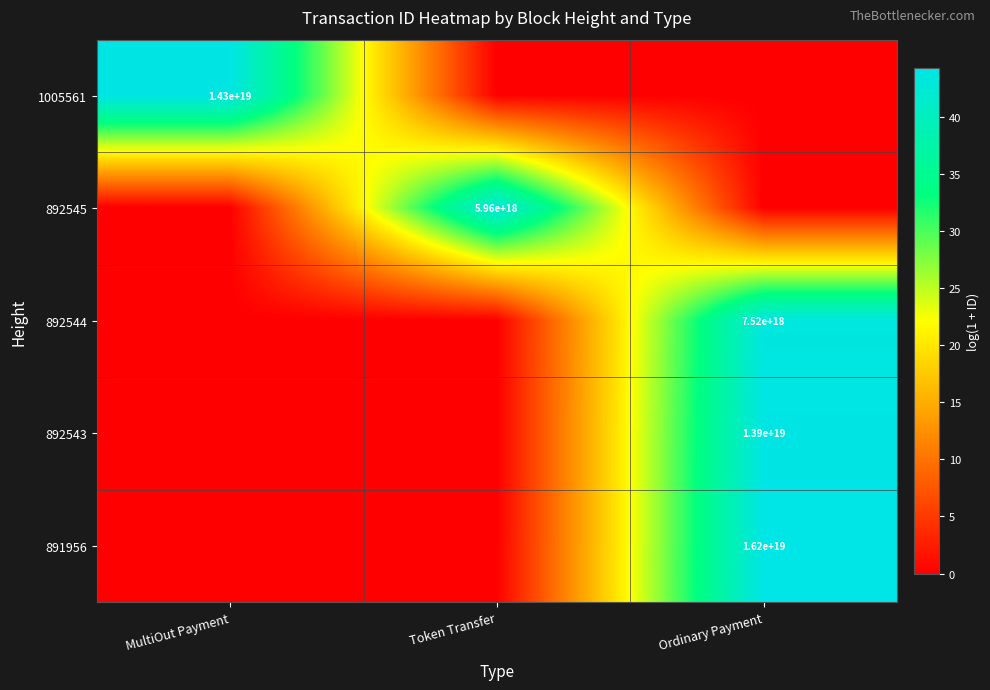

The value of 891956 at Ordinary Payment is 16200000000000000000. True or false?

True